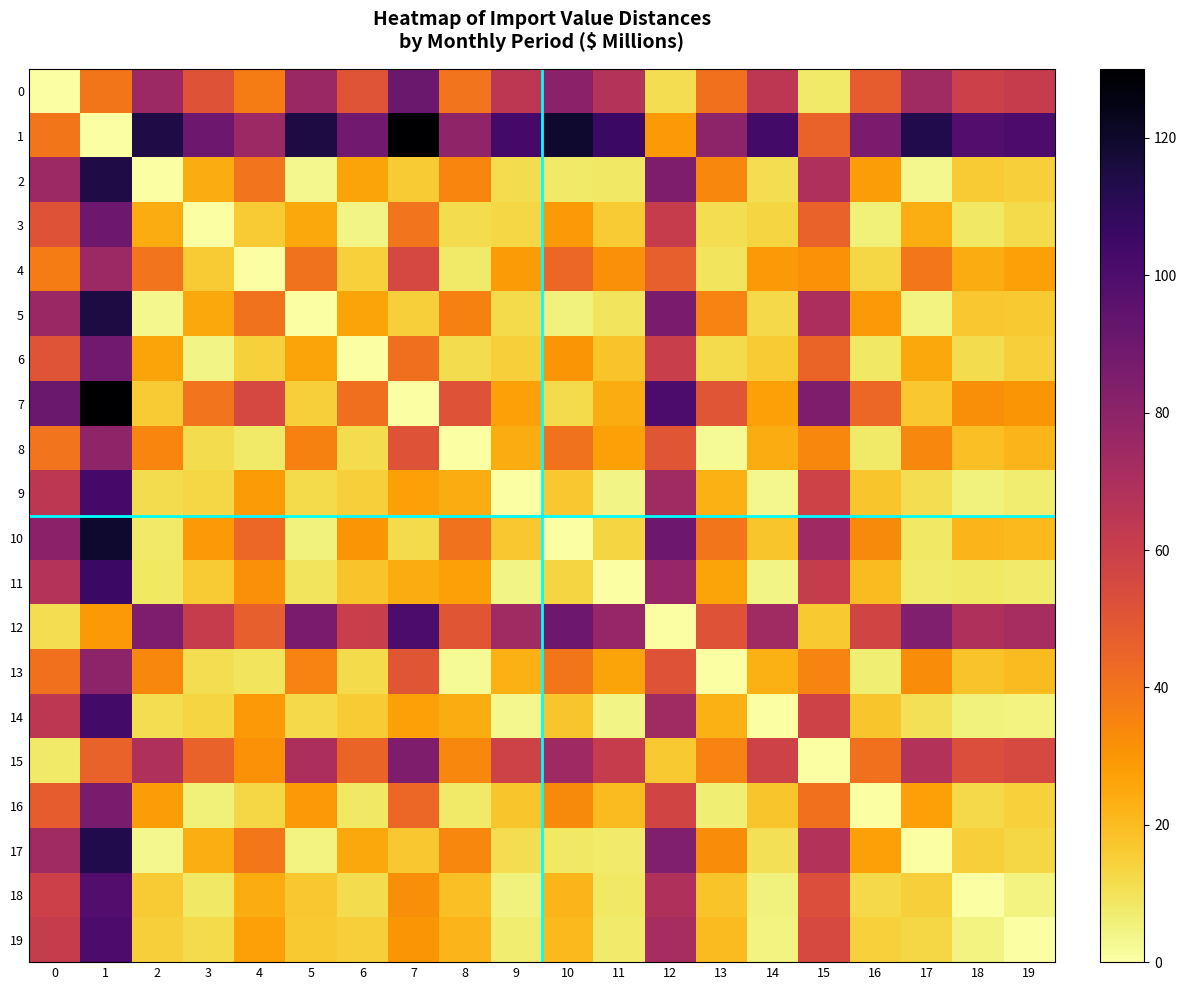

Reading right to left, extract all data points from this chart.

0: 19=61.2	18=59.0	17=74.1	16=47.3	15=7.9	14=64.0	13=41.1	12=10.9	11=67.1	10=80.4	9=64.1	8=40.1	7=91.0	6=50.7	5=76.1	4=37.2	3=51.2	2=75.0	1=39.4	0=0.0
1: 19=100.3	18=98.1	17=113.1	16=86.1	15=45.4	14=103.1	13=80.2	12=29.1	11=106.0	10=119.0	9=103.0	8=79.1	7=130.0	6=89.1	5=115.0	4=75.1	3=90.0	2=114.1	1=0.0	0=39.4
2: 19=14.9	18=16.0	17=3.3	16=28.3	15=69.1	14=11.1	13=34.1	12=85.0	11=8.6	10=8.1	9=11.2	8=35.0	7=16.1	6=26.0	5=3.3	4=39.8	3=24.2	2=0.0	1=114.1	0=75.0
3: 19=12.0	18=8.5	17=23.4	16=5.8	15=45.4	14=13.6	13=10.8	12=61.0	11=16.2	10=29.2	9=13.1	8=11.2	7=40.0	6=4.1	5=25.0	4=15.8	3=0.0	2=24.2	1=90.0	0=51.2
4: 19=26.9	18=24.2	17=38.8	16=13.0	15=31.3	14=29.3	13=9.6	12=46.3	11=31.6	10=44.0	9=28.7	8=7.8	7=55.4	6=14.3	5=40.3	4=0.0	3=15.8	2=39.8	1=75.1	0=37.2
5: 19=16.4	18=17.3	17=4.9	16=29.3	15=70.2	14=12.6	13=35.2	12=86.0	11=9.4	10=5.4	9=12.1	8=36.1	7=15.1	6=26.3	5=0.0	4=40.3	3=25.0	2=3.3	1=115.0	0=76.1
6: 19=15.2	18=11.4	17=25.4	16=8.2	15=45.0	14=16.1	13=12.1	12=60.2	11=18.1	10=30.2	9=14.9	8=11.7	7=41.4	6=0.0	5=26.3	4=14.3	3=4.1	2=26.0	1=89.1	0=50.7
7: 19=30.4	18=32.0	17=17.2	16=44.1	15=85.1	14=27.1	13=50.0	12=101.0	11=24.1	10=12.1	9=27.0	8=51.0	7=0.0	6=41.4	5=15.1	4=55.4	3=40.0	2=16.1	1=130.0	0=91.0
8: 19=21.6	18=19.0	17=34.1	16=7.7	15=34.3	14=24.1	13=2.4	12=50.0	11=27.1	10=40.3	9=24.0	8=0.0	7=51.0	6=11.7	5=36.1	4=7.8	3=11.2	2=35.0	1=79.1	0=40.1
9: 19=7.1	18=5.5	17=10.9	16=17.6	15=58.3	14=3.2	13=23.3	12=74.0	11=4.4	10=16.8	9=0.0	8=24.0	7=27.0	6=14.9	5=12.1	4=28.7	3=13.1	2=11.2	1=103.0	0=64.1
10: 19=20.6	18=21.8	17=8.5	16=33.4	15=74.3	14=17.3	13=39.5	12=90.1	11=13.6	10=0.0	9=16.8	8=40.3	7=12.1	6=30.2	5=5.4	4=44.0	3=29.2	2=8.1	1=119.0	0=80.4
11: 19=7.3	18=8.3	17=7.3	16=20.0	15=61.1	14=4.1	13=26.1	12=77.0	11=0.0	10=13.6	9=4.4	8=27.1	7=24.1	6=18.1	5=9.4	4=31.6	3=16.2	2=8.6	1=106.0	0=67.1
12: 19=71.2	18=69.0	17=84.1	16=57.1	15=16.6	14=74.1	13=51.1	12=0.0	11=77.0	10=90.1	9=74.0	8=50.0	7=101.0	6=60.2	5=86.0	4=46.3	3=61.0	2=85.0	1=29.1	0=10.9
13: 19=20.2	18=18.1	17=33.0	16=6.4	15=35.1	14=23.0	13=0.0	12=51.1	11=26.1	10=39.5	9=23.3	8=2.4	7=50.0	6=12.1	5=35.2	4=9.6	3=10.8	2=34.1	1=80.2	0=41.1
14: 19=4.7	18=5.1	17=10.2	16=17.3	15=58.1	14=0.0	13=23.0	12=74.1	11=4.1	10=17.3	9=3.2	8=24.1	7=27.1	6=16.1	5=12.6	4=29.3	3=13.6	2=11.1	1=103.1	0=64.0
15: 19=55.0	18=53.1	17=68.0	16=41.0	15=0.0	14=58.1	13=35.1	12=16.6	11=61.1	10=74.3	9=58.3	8=34.3	7=85.1	6=45.0	5=70.2	4=31.3	3=45.4	2=69.1	1=45.4	0=7.9
16: 19=14.3	18=12.4	17=27.0	16=0.0	15=41.0	14=17.3	13=6.4	12=57.1	11=20.0	10=33.4	9=17.6	8=7.7	7=44.1	6=8.2	5=29.3	4=13.0	3=5.8	2=28.3	1=86.1	0=47.3
17: 19=13.2	18=15.2	17=0.0	16=27.0	15=68.0	14=10.2	13=33.0	12=84.1	11=7.3	10=8.5	9=10.9	8=34.1	7=17.2	6=25.4	5=4.9	4=38.8	3=23.4	2=3.3	1=113.1	0=74.1
18: 19=4.7	18=0.0	17=15.2	16=12.4	15=53.1	14=5.1	13=18.1	12=69.0	11=8.3	10=21.8	9=5.5	8=19.0	7=32.0	6=11.4	5=17.3	4=24.2	3=8.5	2=16.0	1=98.1	0=59.0
19: 19=0.0	18=4.7	17=13.2	16=14.3	15=55.0	14=4.7	13=20.2	12=71.2	11=7.3	10=20.6	9=7.1	8=21.6	7=30.4	6=15.2	5=16.4	4=26.9	3=12.0	2=14.9	1=100.3	0=61.2